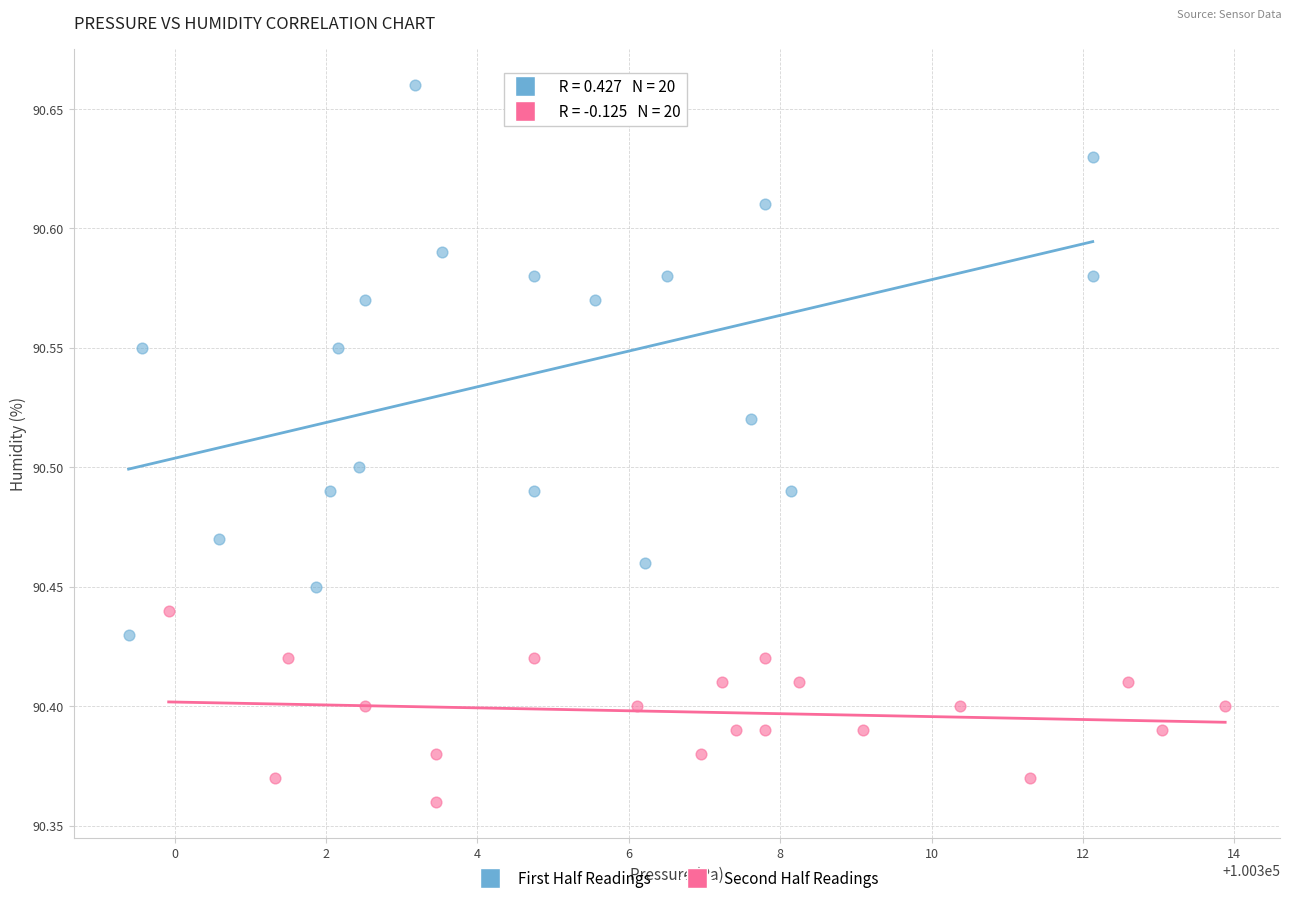

Which series contains the highest Y value?

First Half Readings